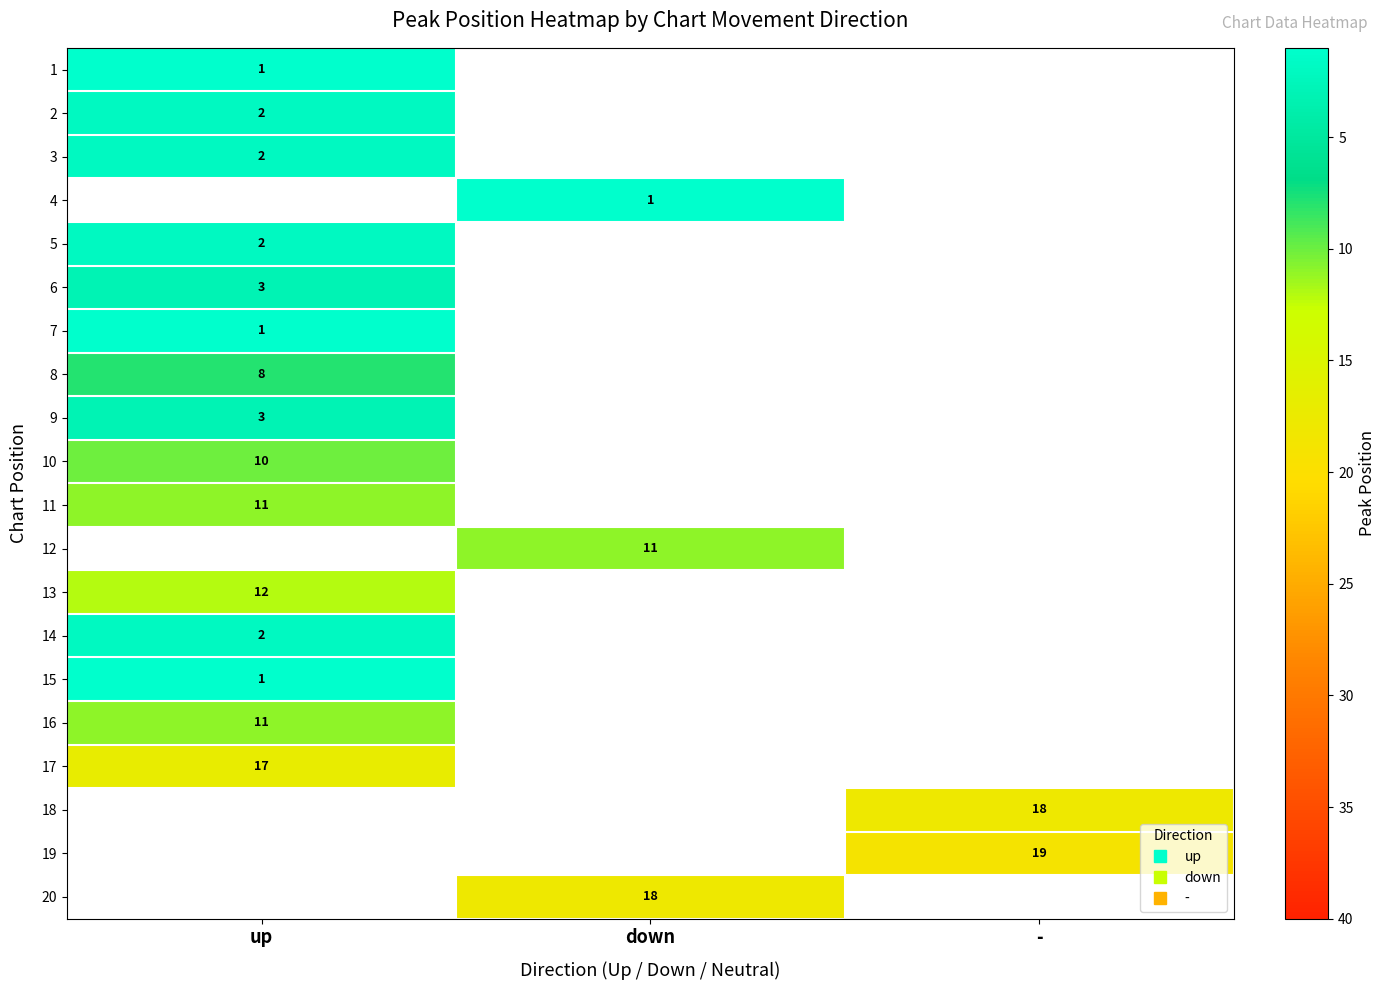

Where is 7 nearest to the value 1?

up